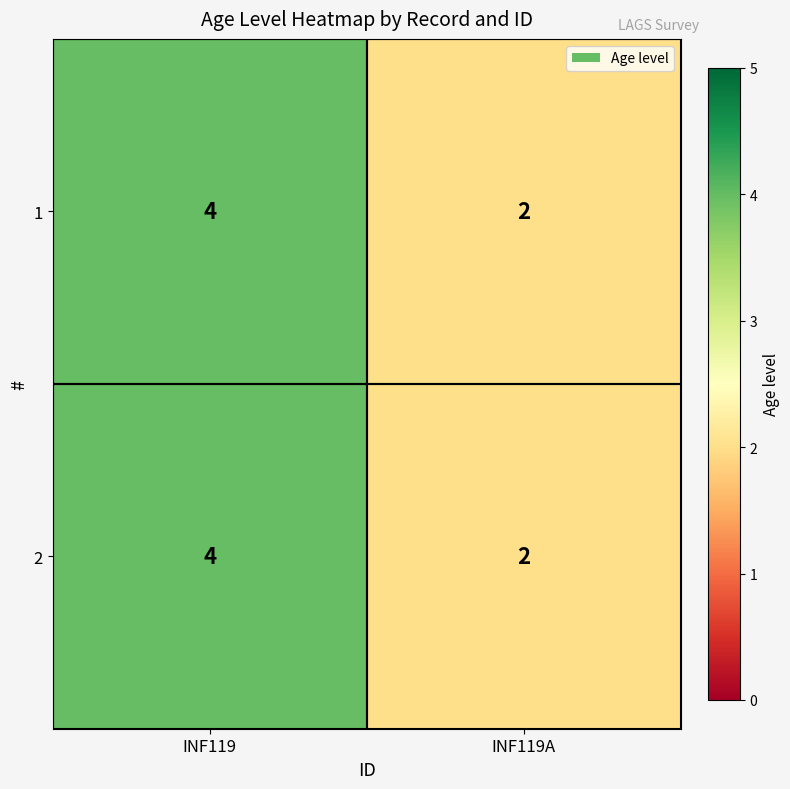

What is the sum of the 2 values at INF119A and INF119?

6